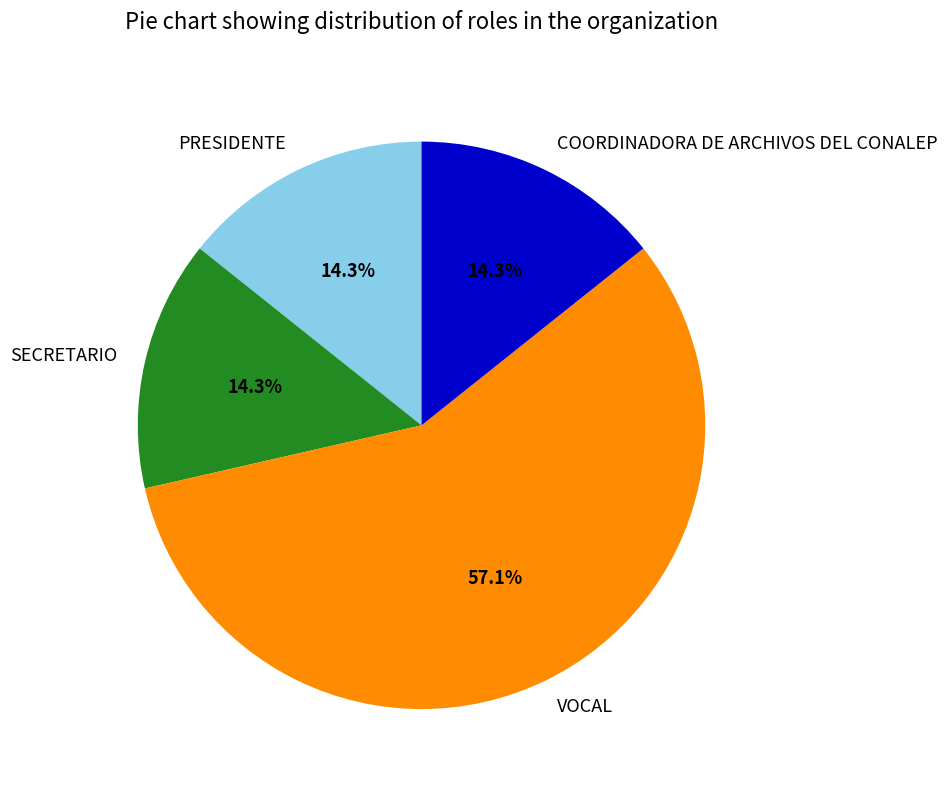

What percentage is the COORDINADORA DE ARCHIVOS DEL CONALEP slice, to the nearest percent?

14%